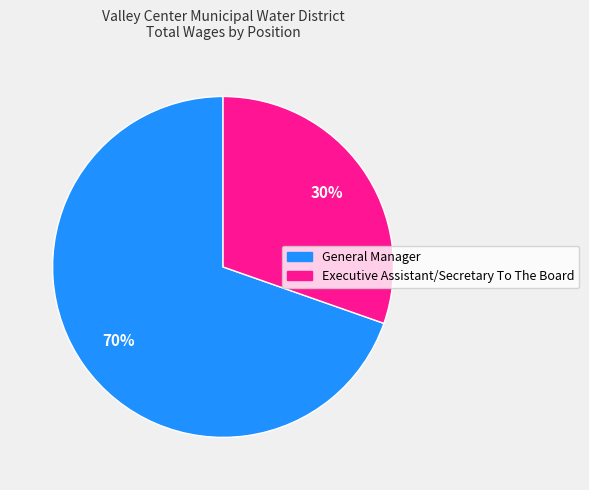

To the nearest percent, what is the average slice percentage?

50%